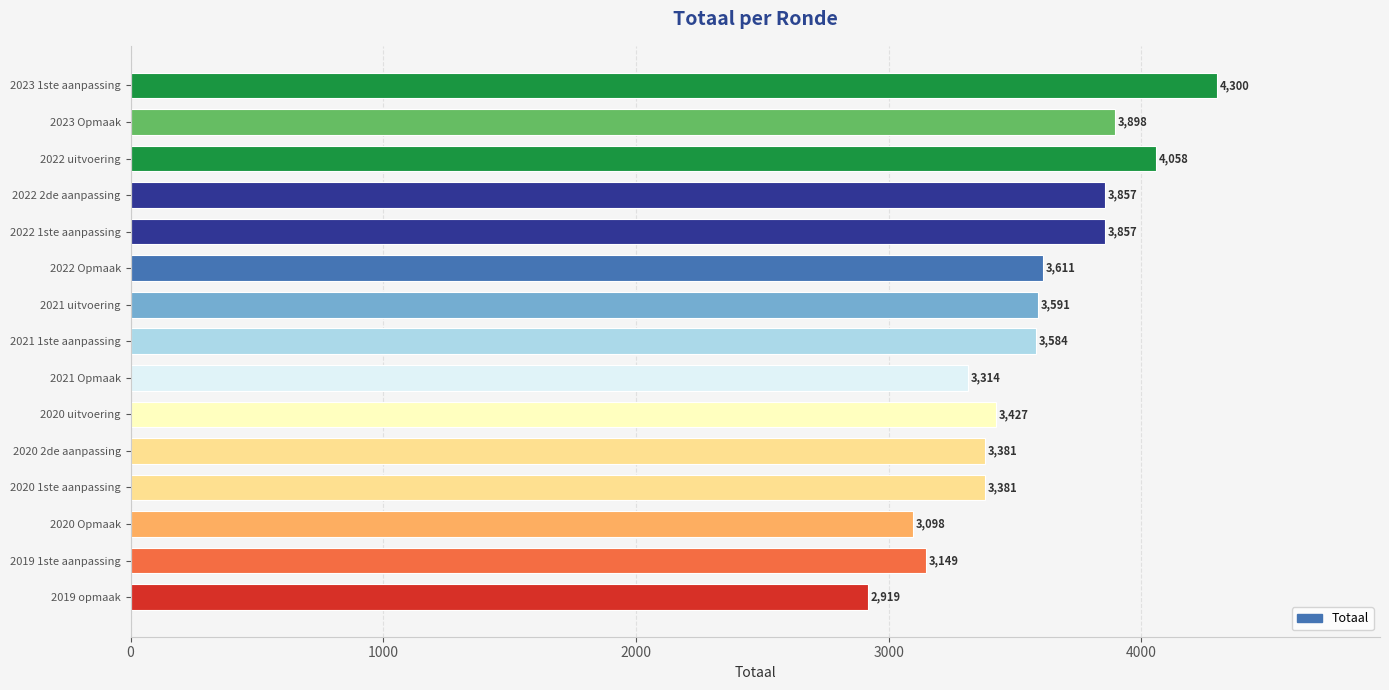

Read the value at 2021 uitvoering, to the nearest 50.

3600